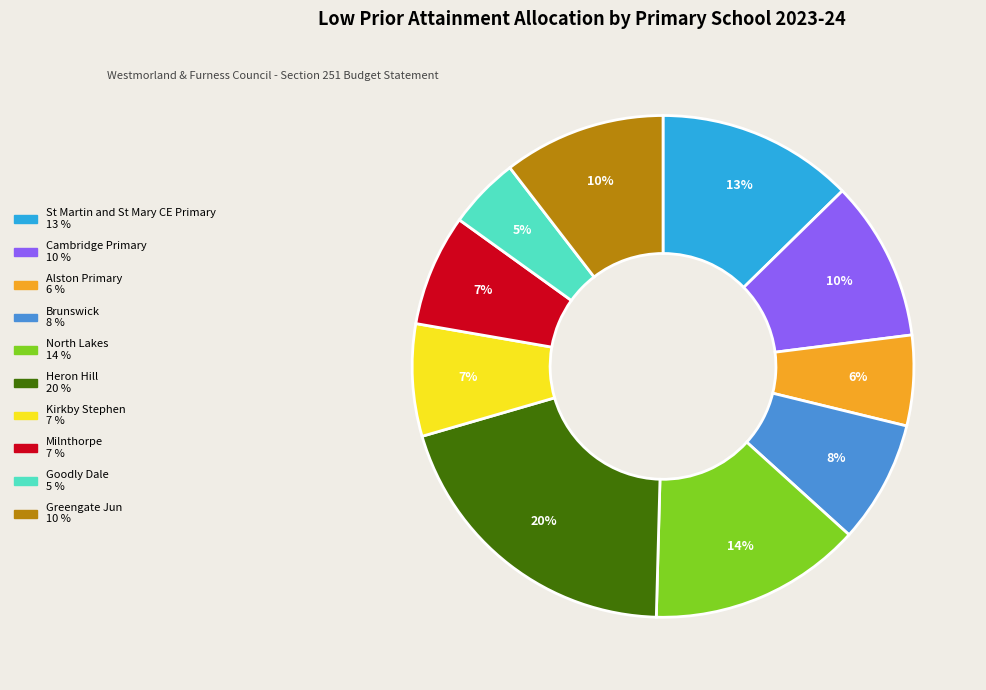

Combined, do Brunswick and Alston Primary account for over 50%?

No